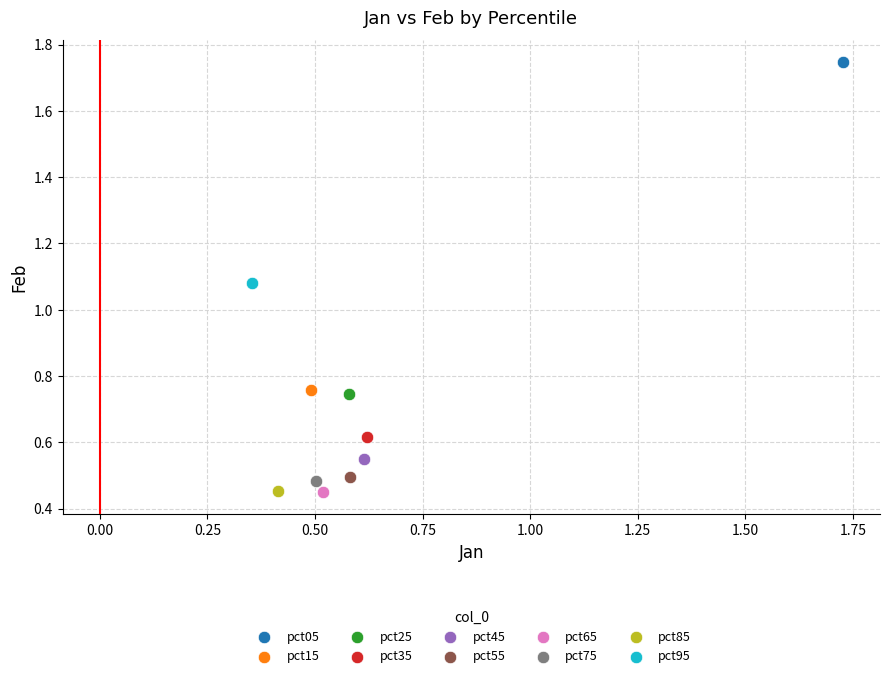

What are all the series names shown in the legend?

pct05, pct15, pct25, pct35, pct45, pct55, pct65, pct75, pct85, pct95